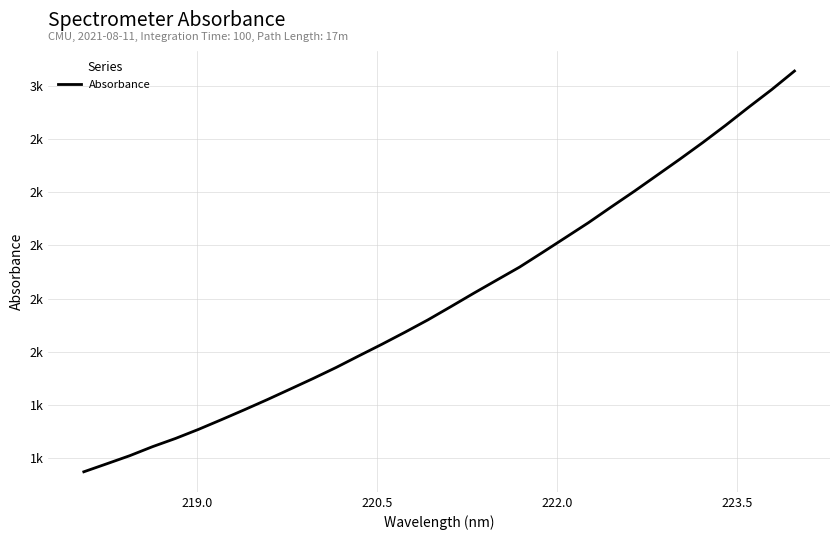

Does the chart have visible grid lines?

Yes